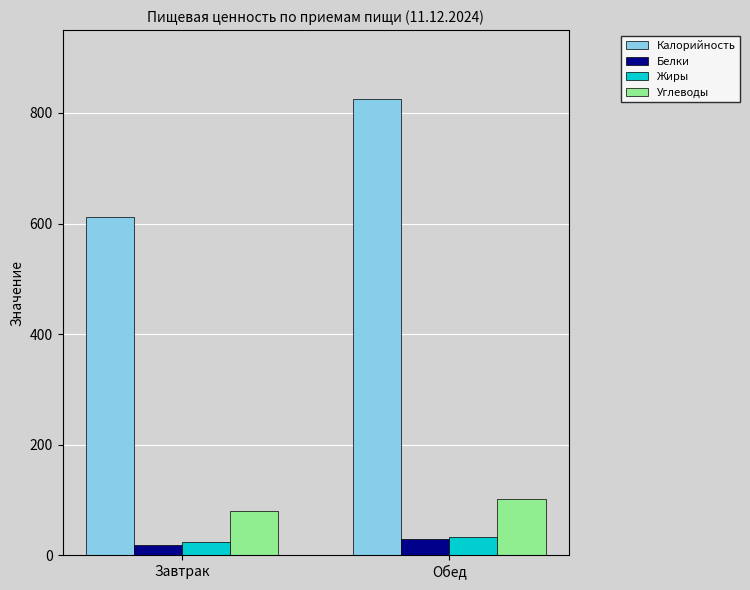

What value does the Белки series have at Завтрак?

18.6